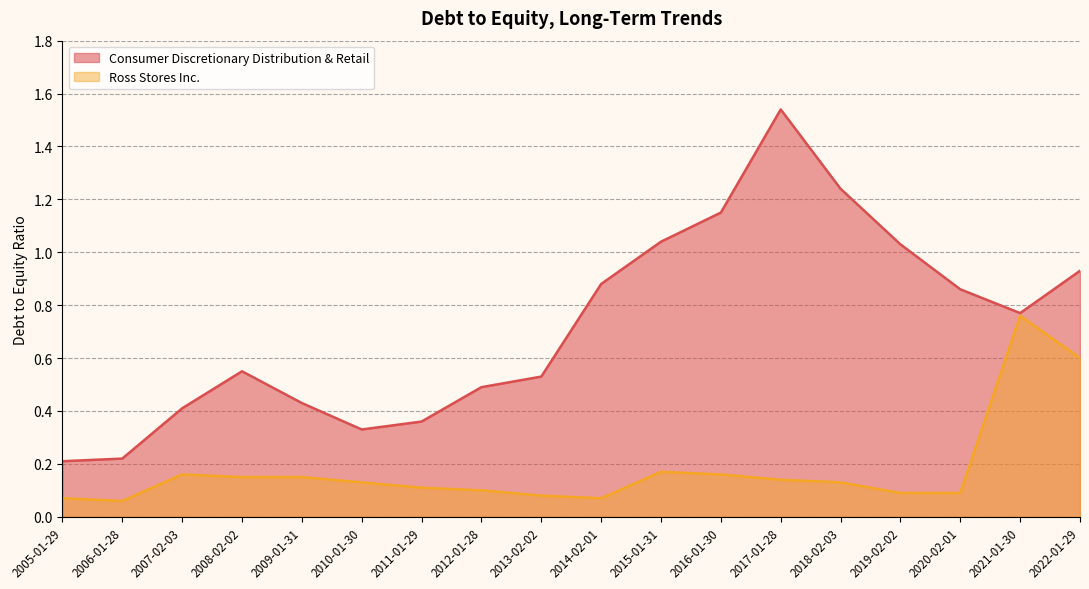

List the series in order of their peak value, highest first.

Consumer Discretionary Distribution & Retail, Ross Stores Inc.